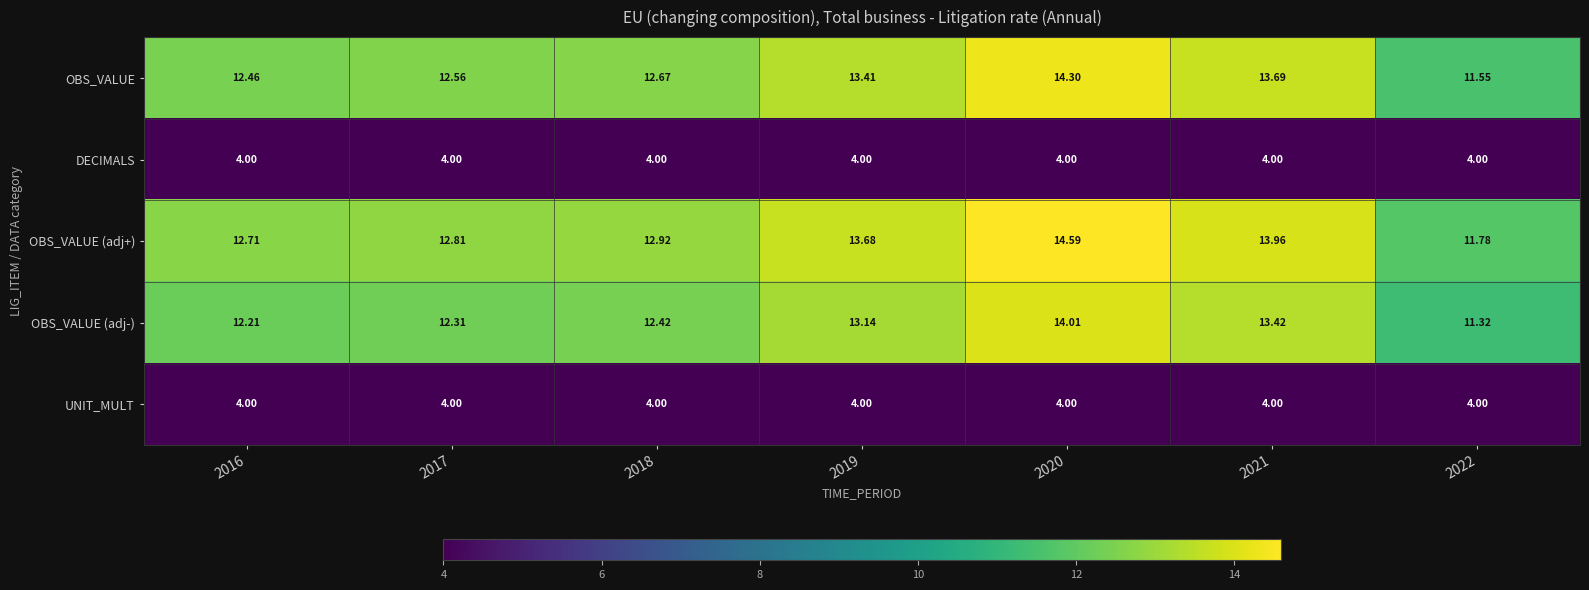

Is the value of OBS_VALUE (adj+) at 2019 greater than the value of OBS_VALUE at 2020?

No